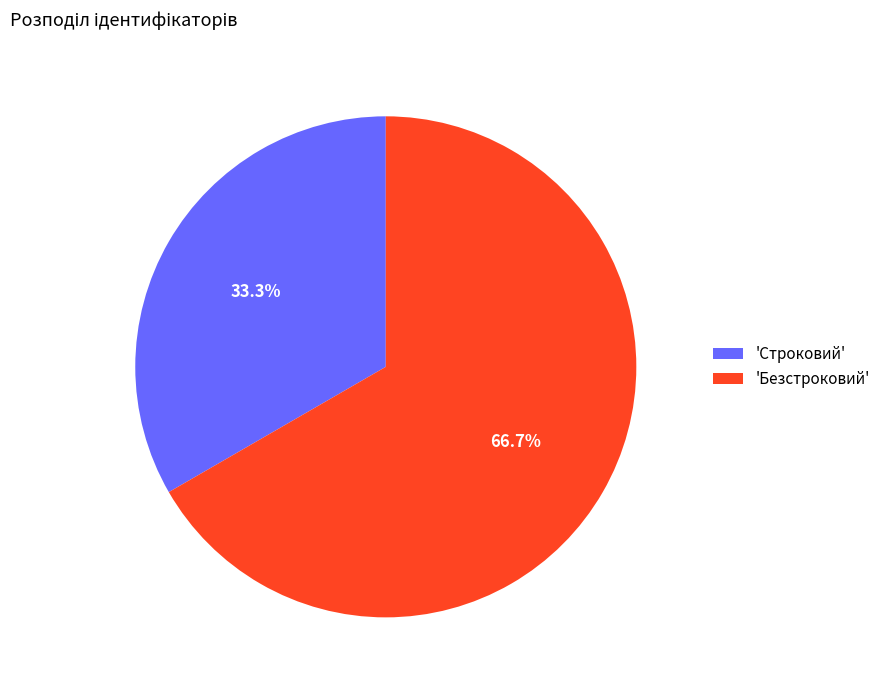

What is the majority slice?

'Безстроковий'